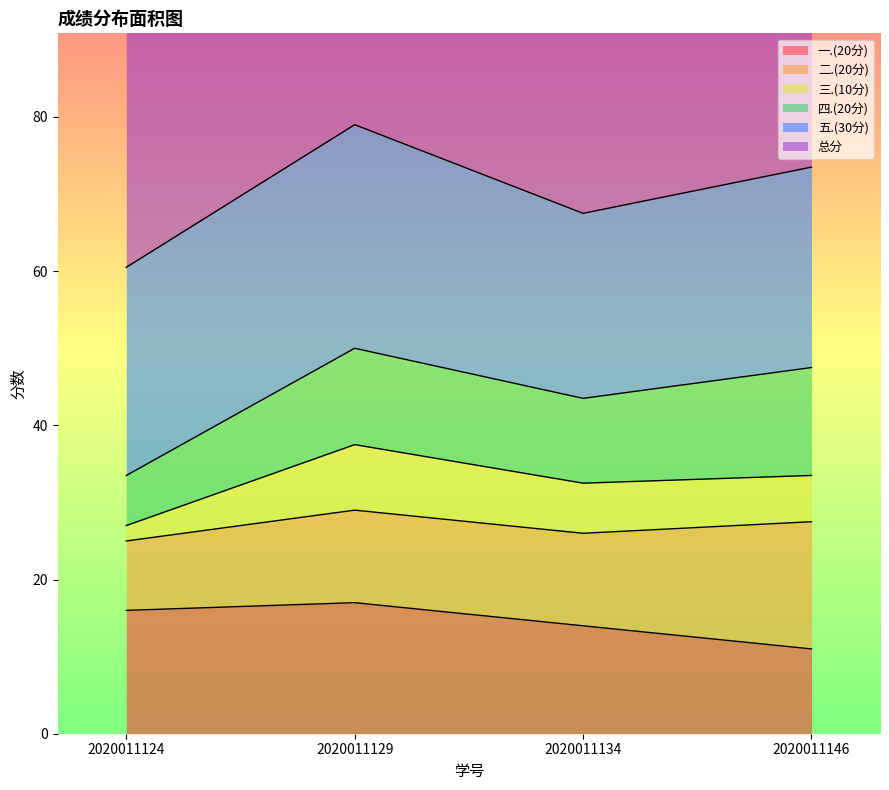

What is the maximum value shown in the chart?

79.0